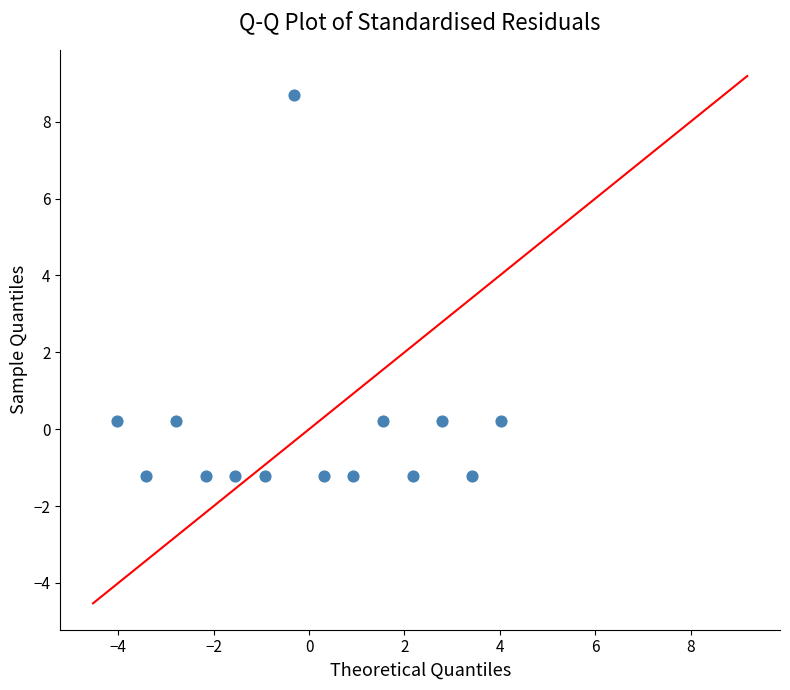

What is the range of X values (max minus min)?

8.1